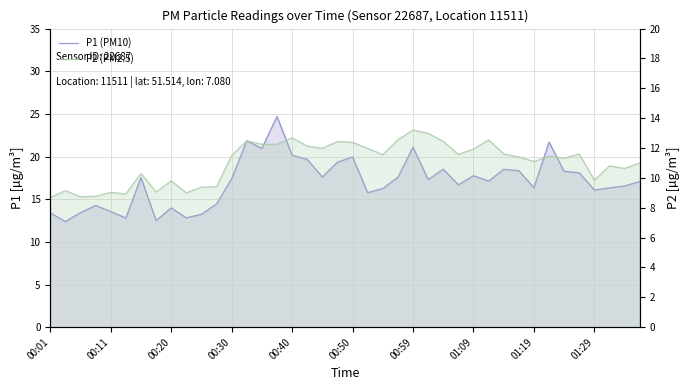

At how many categories does at least one series exceed 21?

4